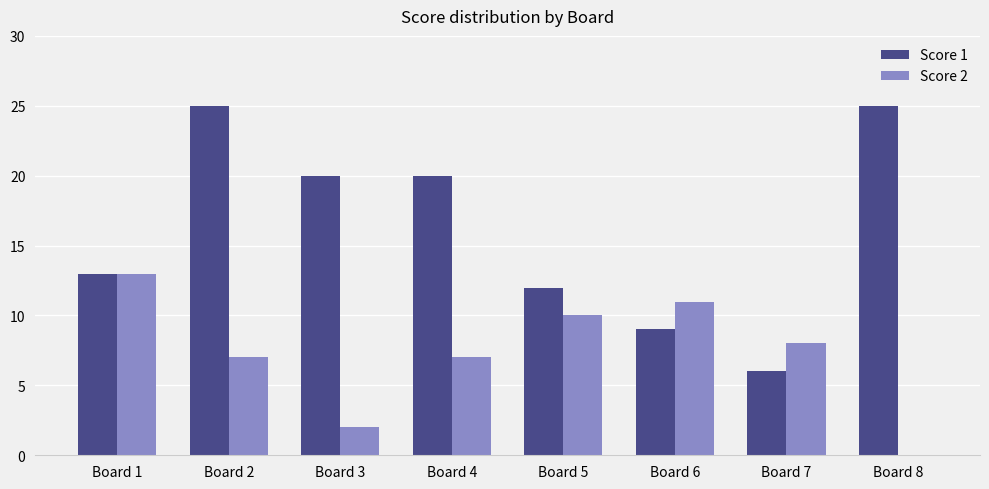

Reading left to right, extract all data points from this chart.

Score 1: 13	25	20	20	12	9	6	25
Score 2: 13	7	2	7	10	11	8	0